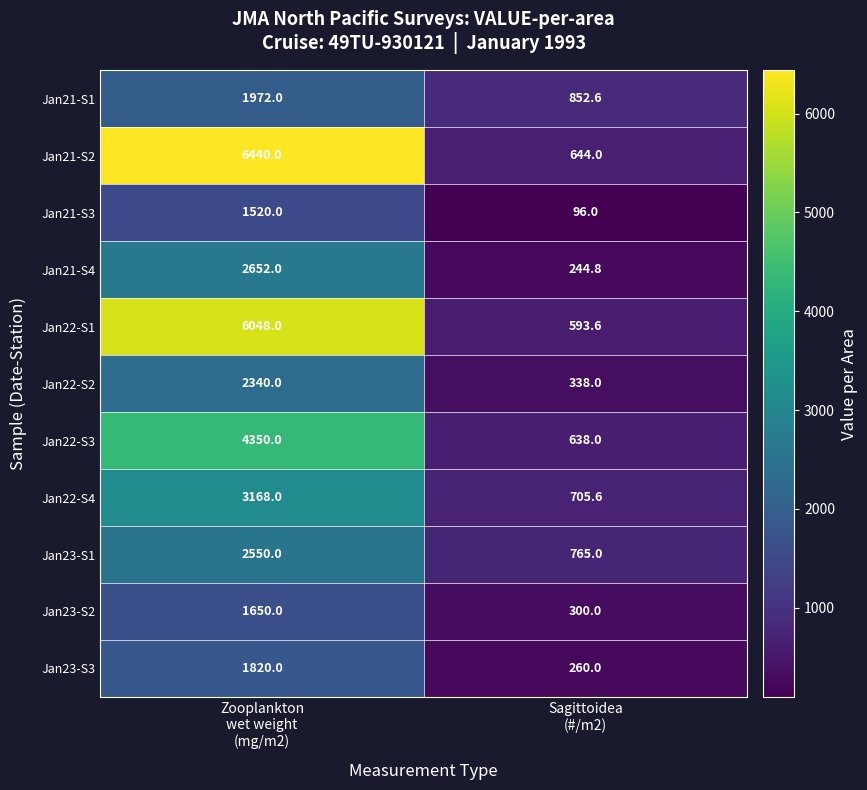

What is the difference between the highest and lowest values at Sagittoidea
(#/m2)?

756.6